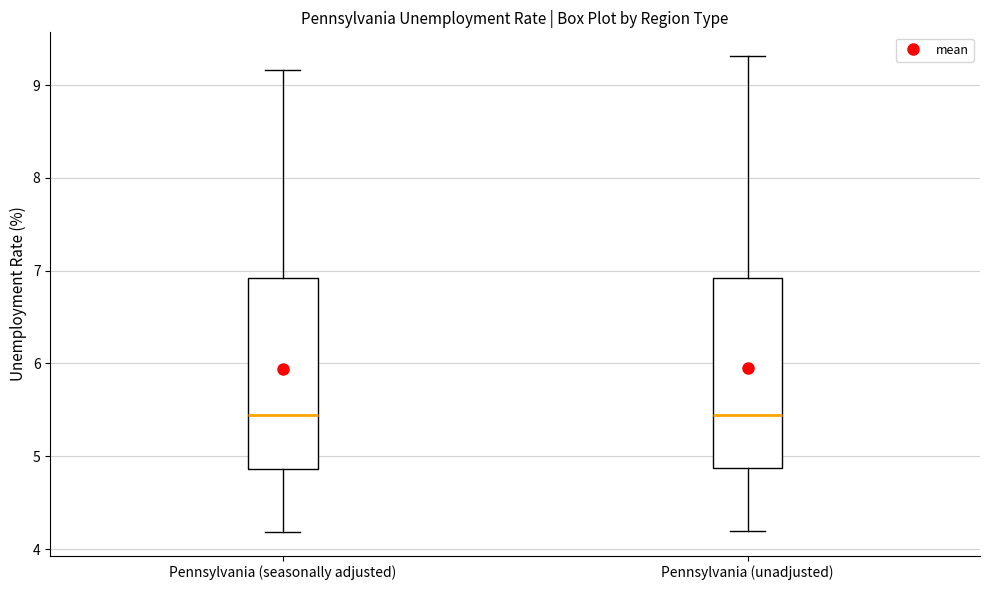

Reading left to right, read every box against the y-axis: the position of its median line, the range the box covers, and the ends of its whiskers. The values are not printed on the chart, so give them approximately, as read against the axis.

Pennsylvania (seasonally adjusted): median 5.4, box 4.9 to 6.9, whiskers 4.2 to 9.2
Pennsylvania (unadjusted): median 5.4, box 4.9 to 6.9, whiskers 4.2 to 9.3